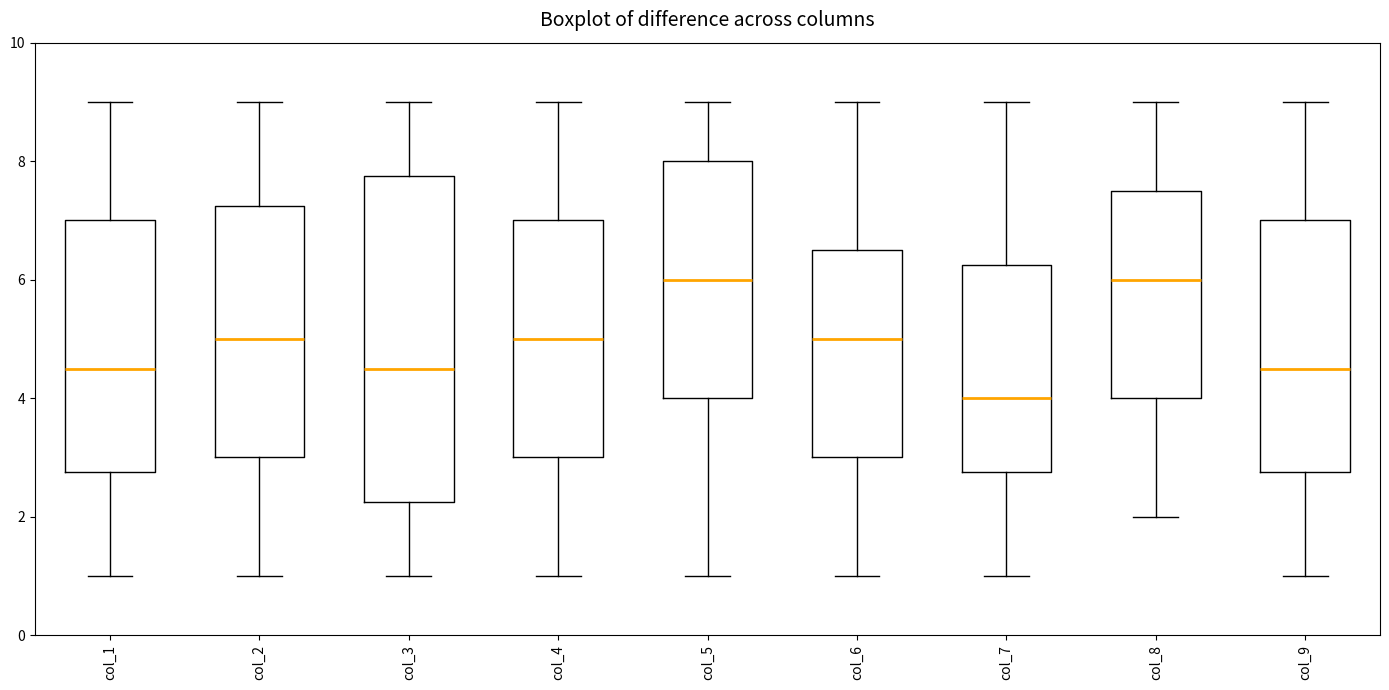

Where is the lower edge of the box for col_6 on the y-axis? The values are not printed on the chart, so give them approximately, as read against the axis.

3.0